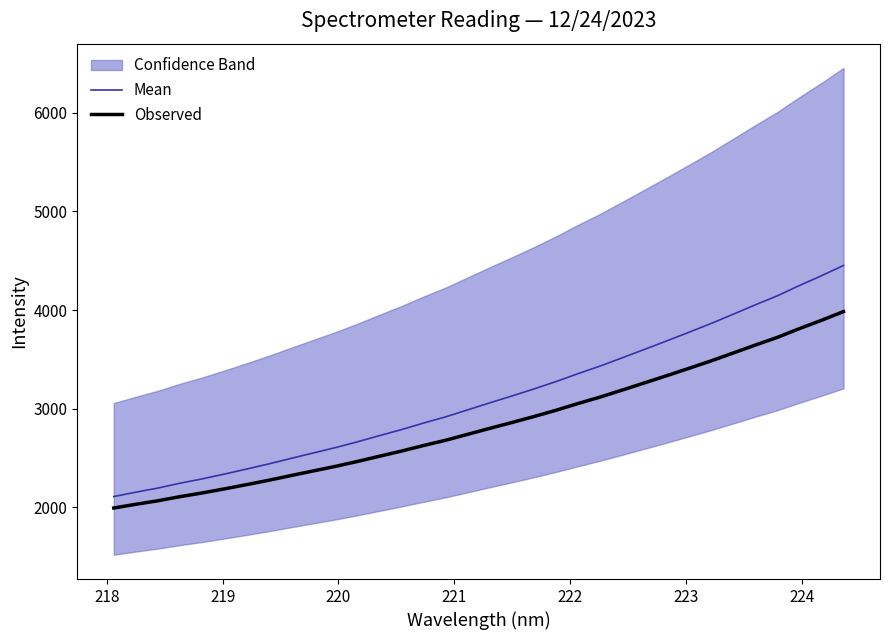

Which series has the largest range (max minus min)?

Mean